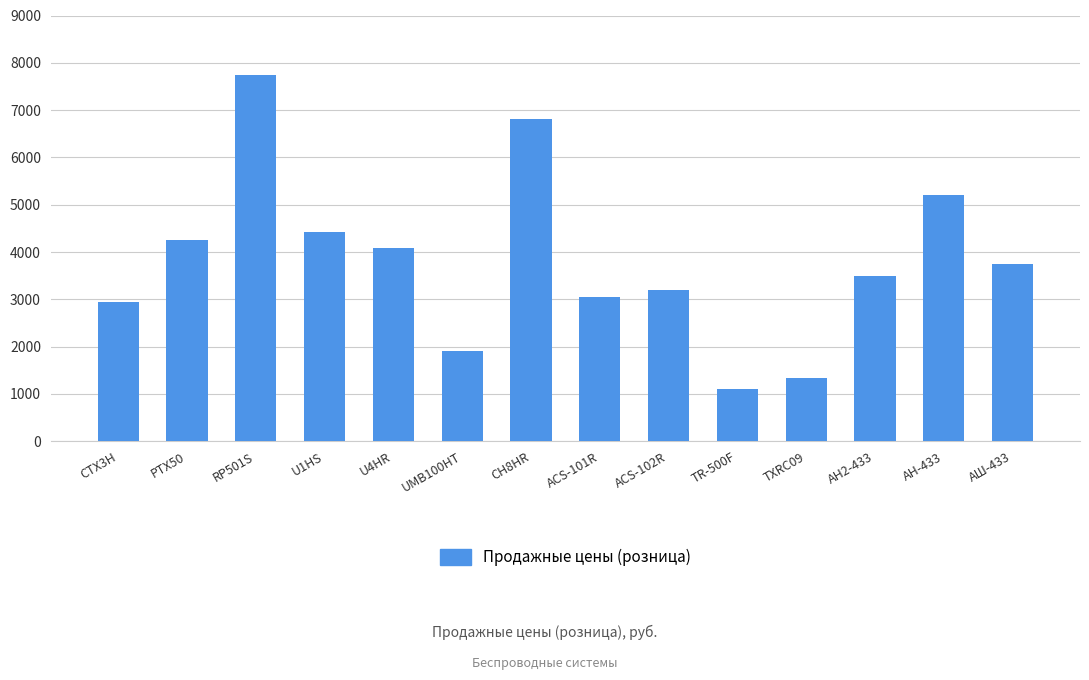

Where does the data first go above 3740?

PTX50